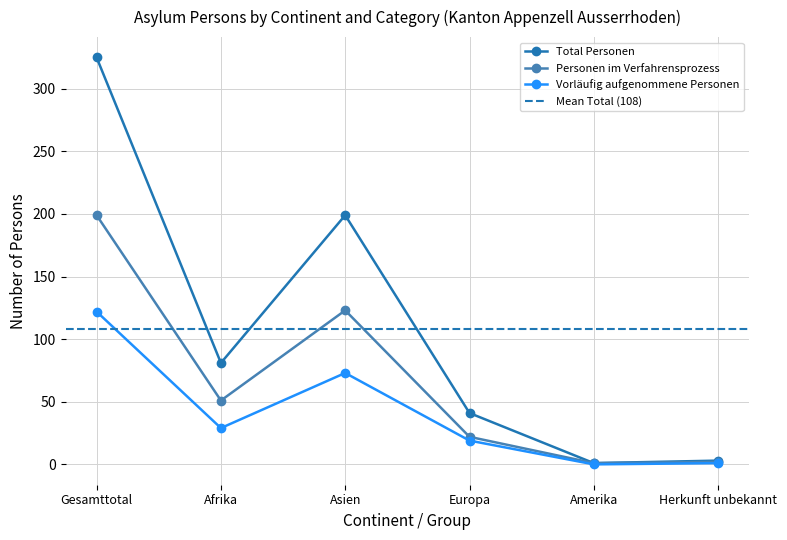

Which series has the largest range (max minus min)?

Total Personen